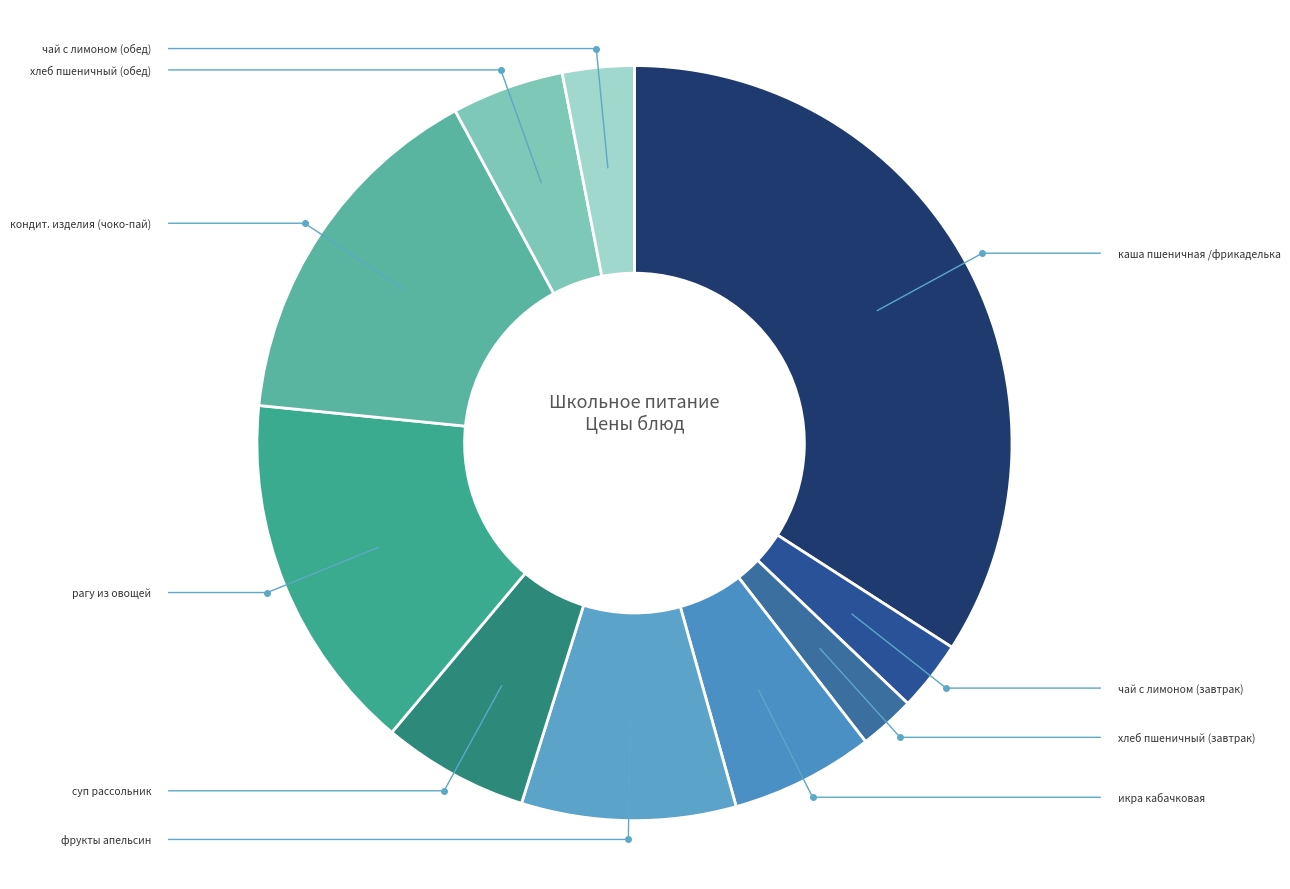

What is the largest slice in the pie chart?

каша пшеничная /фрикаделька